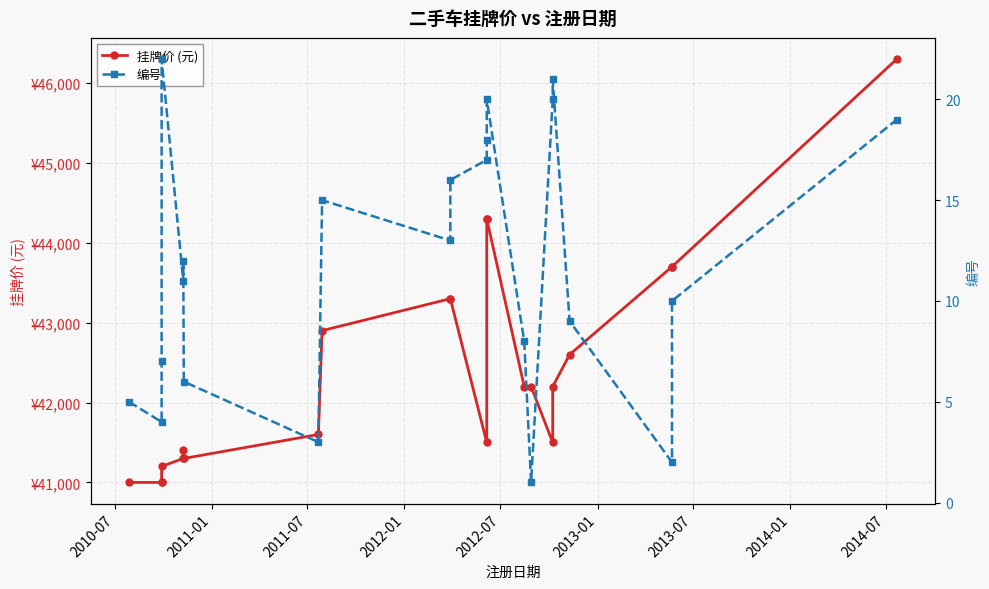

What is the lowest value of the 编号 series?

1